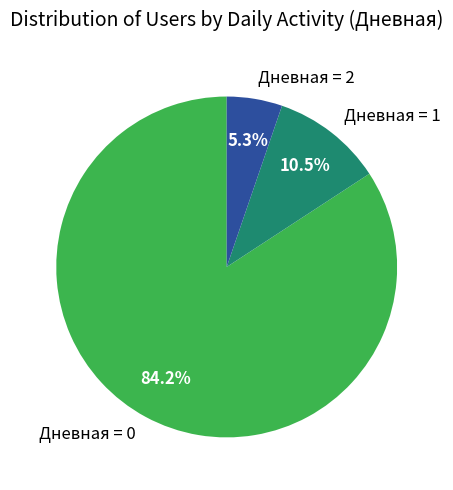

Do Дневная = 0 and Дневная = 1 together represent more than half of the pie?

Yes